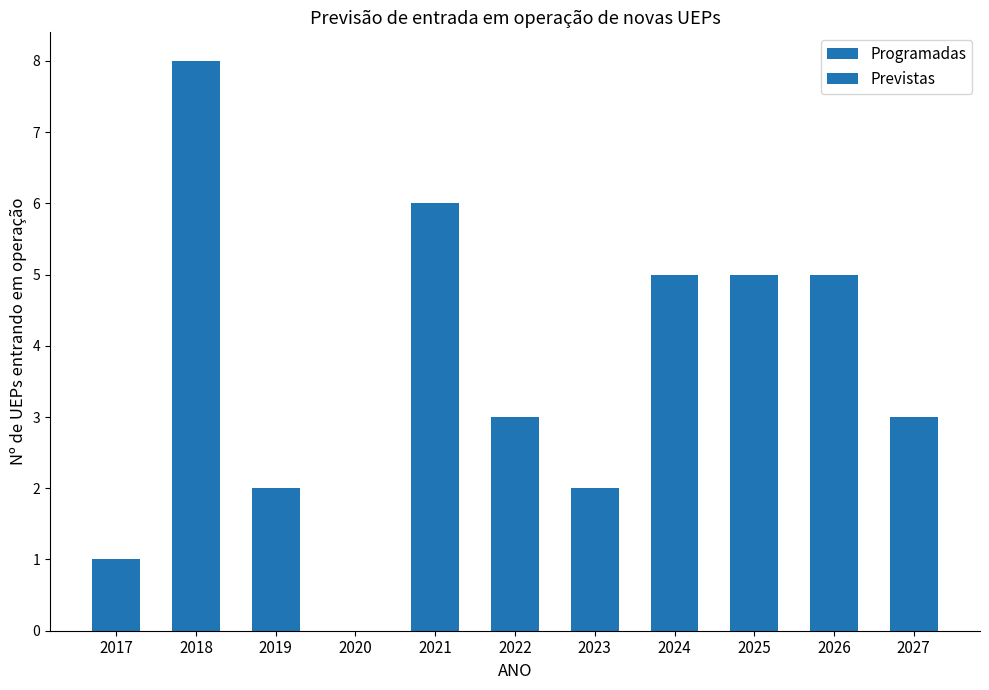

What are all the series names shown in the legend?

Programadas, Previstas